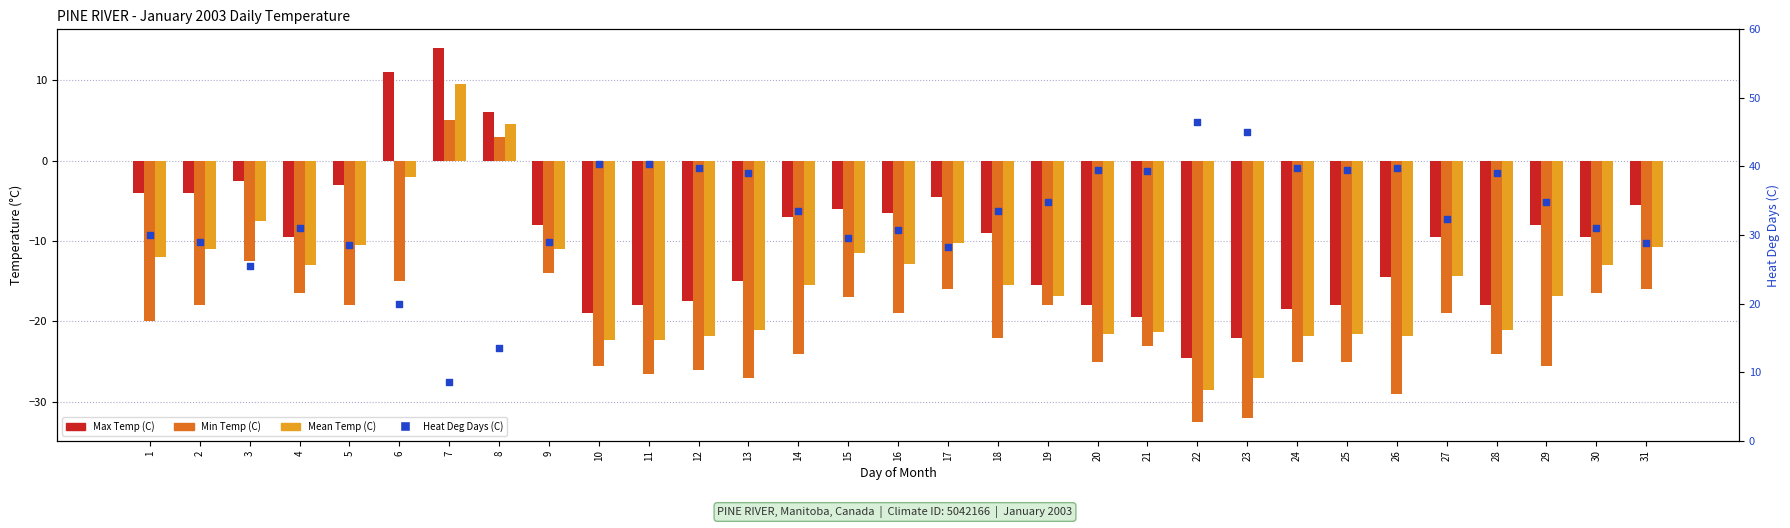

What are all the series names shown in the legend?

Max Temp (C), Min Temp (C), Mean Temp (C), Heat Deg Days (C)